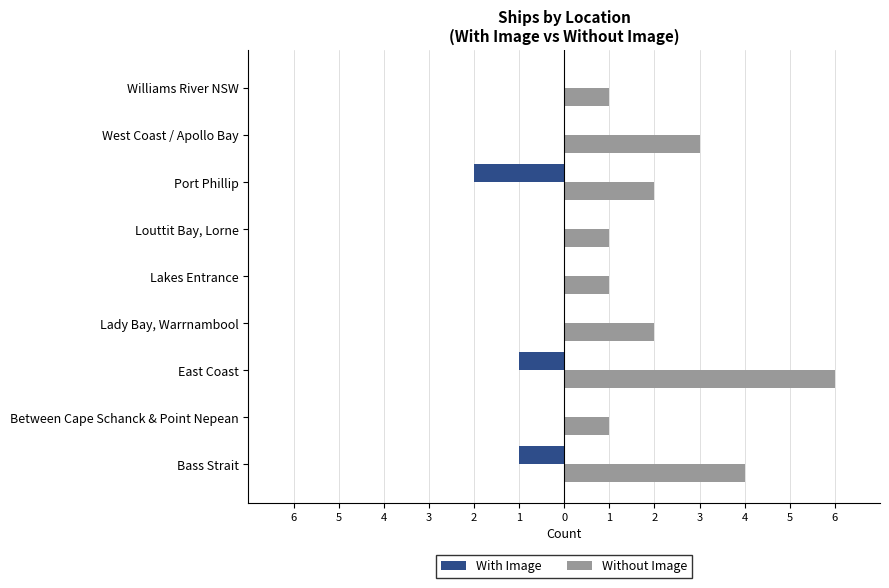

What is the minimum value shown in the chart?

-2